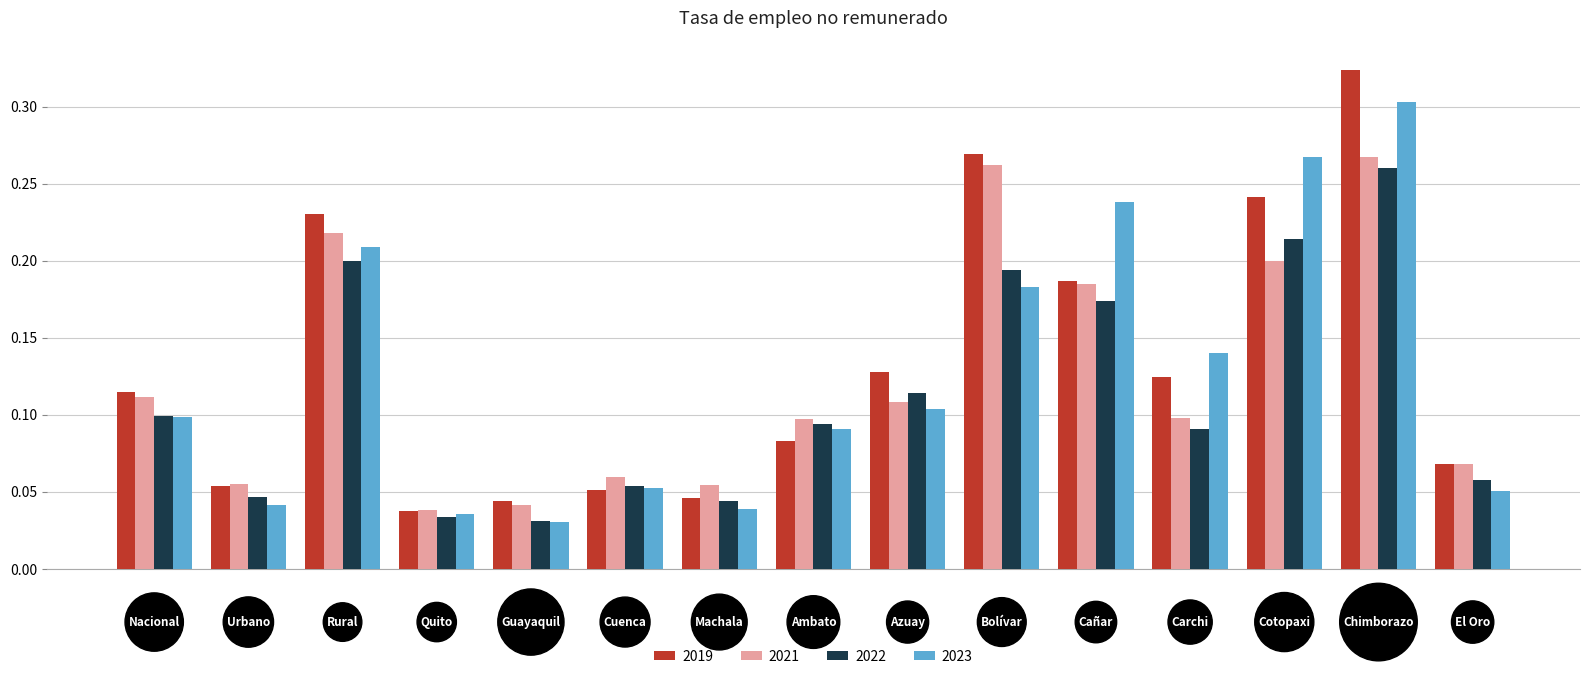

At how many categories does at least one series exceed 0?

15